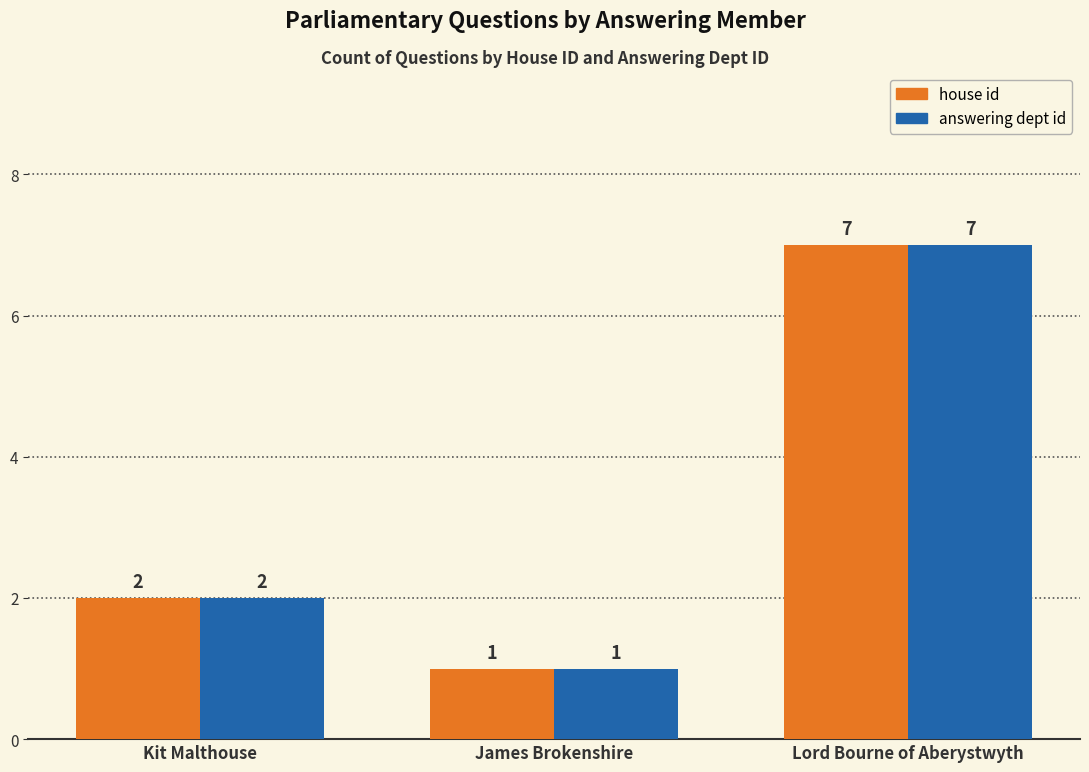

How many categories are shown in the chart?

3